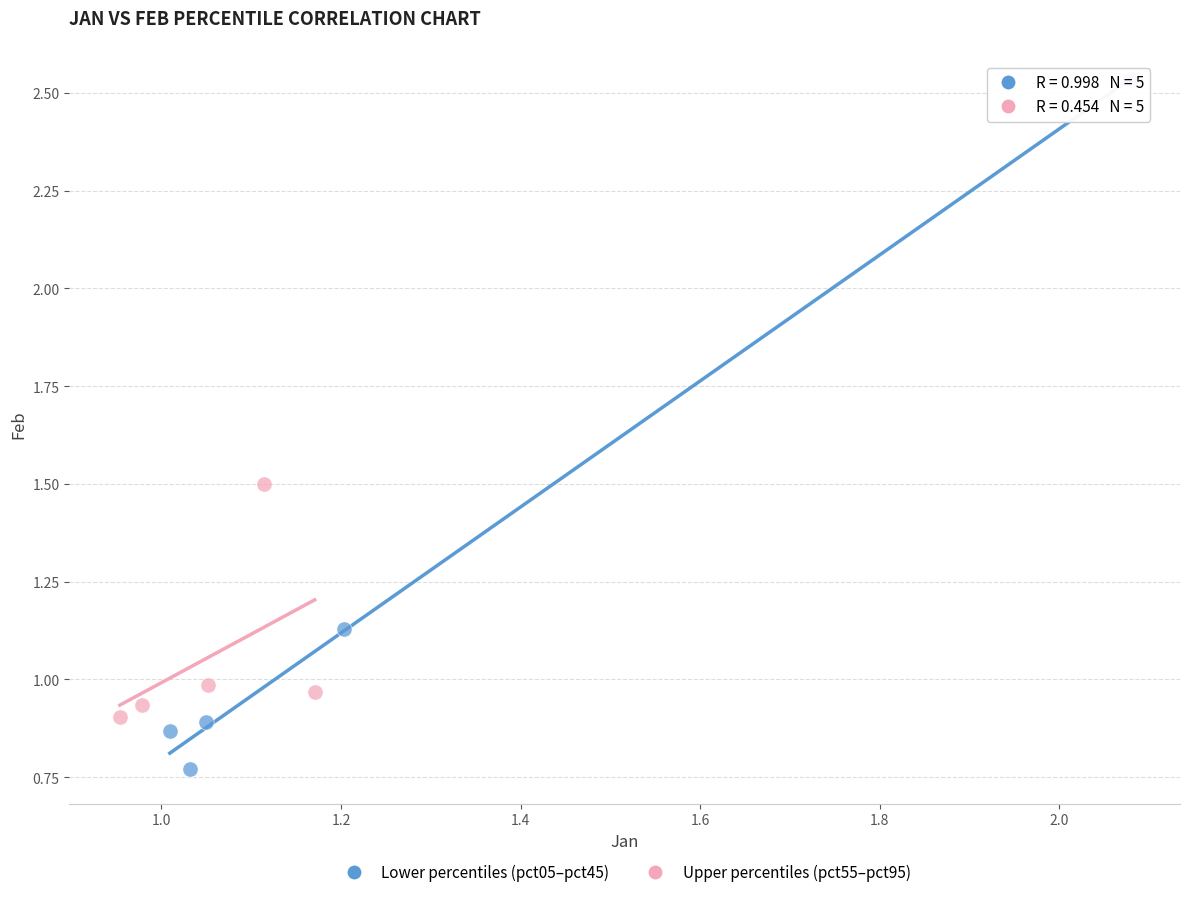

What are all the series names shown in the legend?

Lower percentiles (pct05–pct45), Upper percentiles (pct55–pct95)